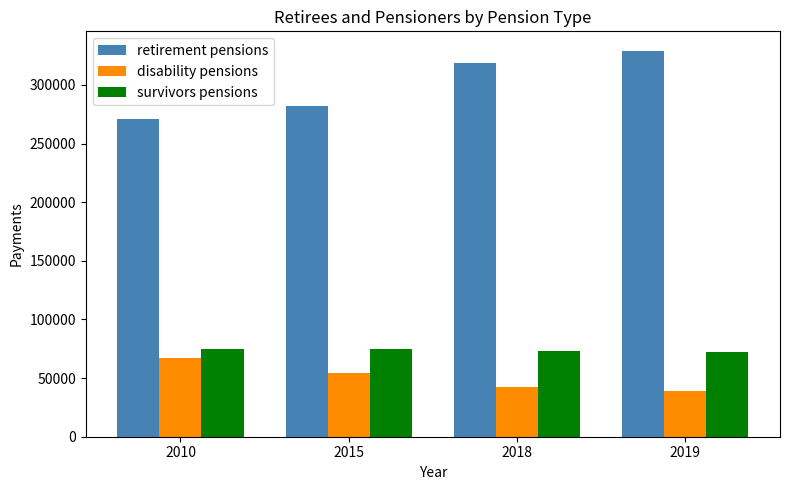

The value of retirement pensions at 2019 is 329261. True or false?

True